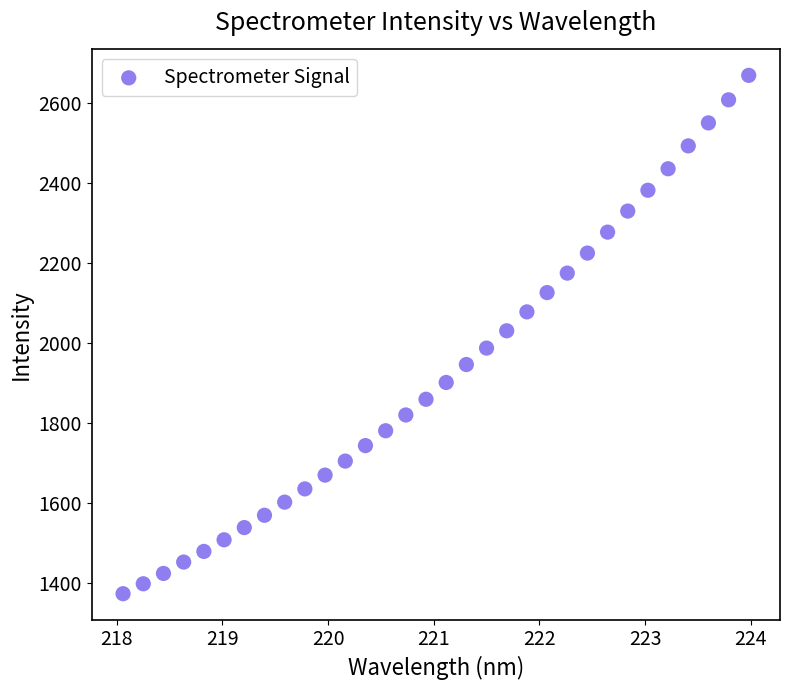

What is the range of Y values (max minus min)?

1296.3